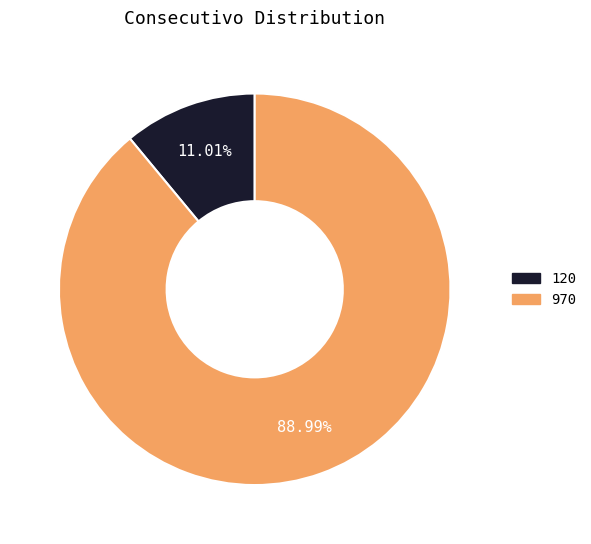

How many slices are in this pie chart?

2